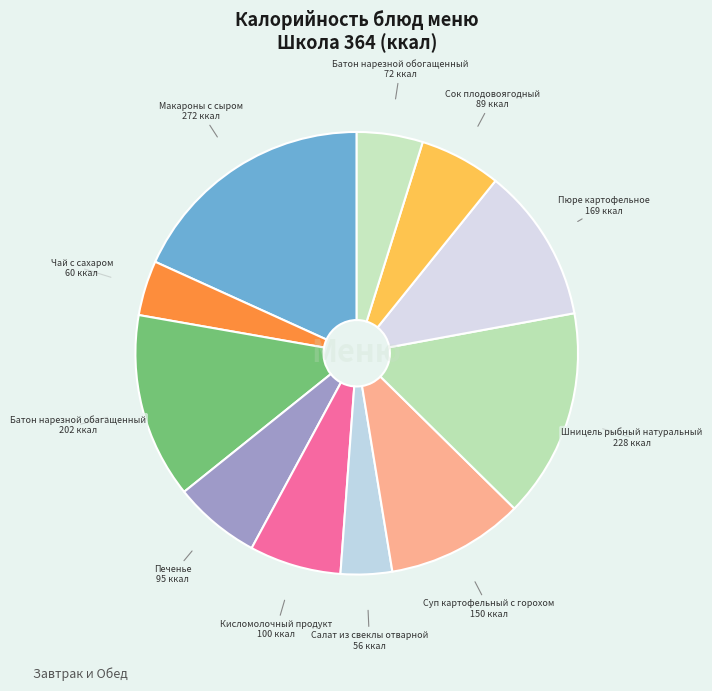

What is the largest slice in the pie chart?

Макароны с сыром